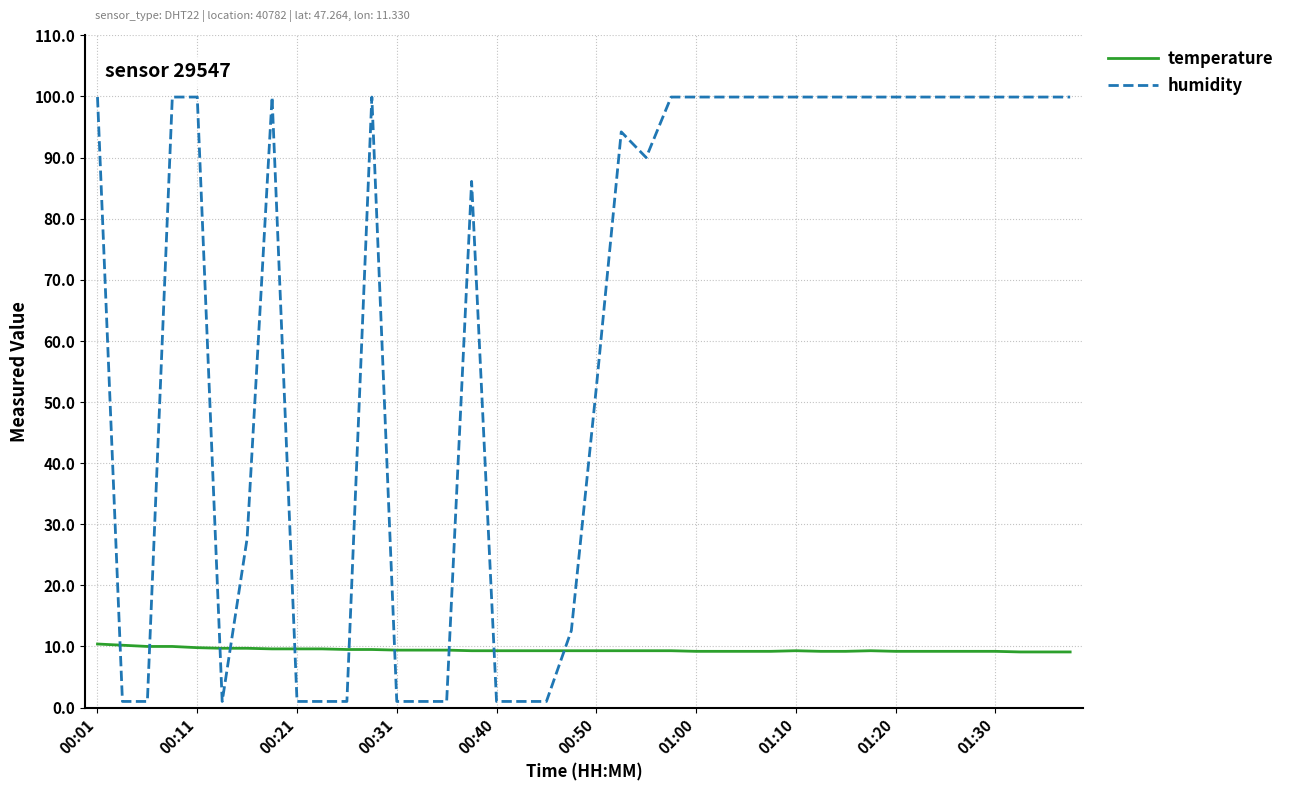

What is the greatest value displayed?

99.9